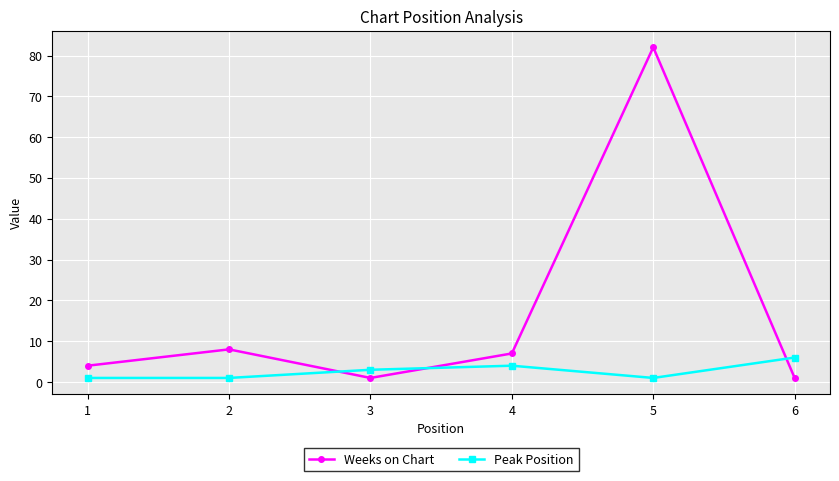

True or false: Weeks on Chart has more than 0 points higher than both neighbors.

True